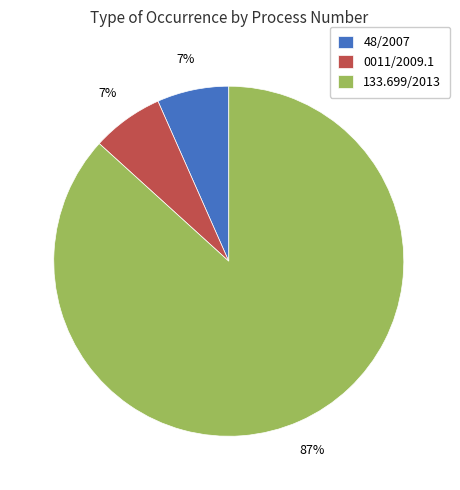

What is the largest slice in the pie chart?

133.699/2013